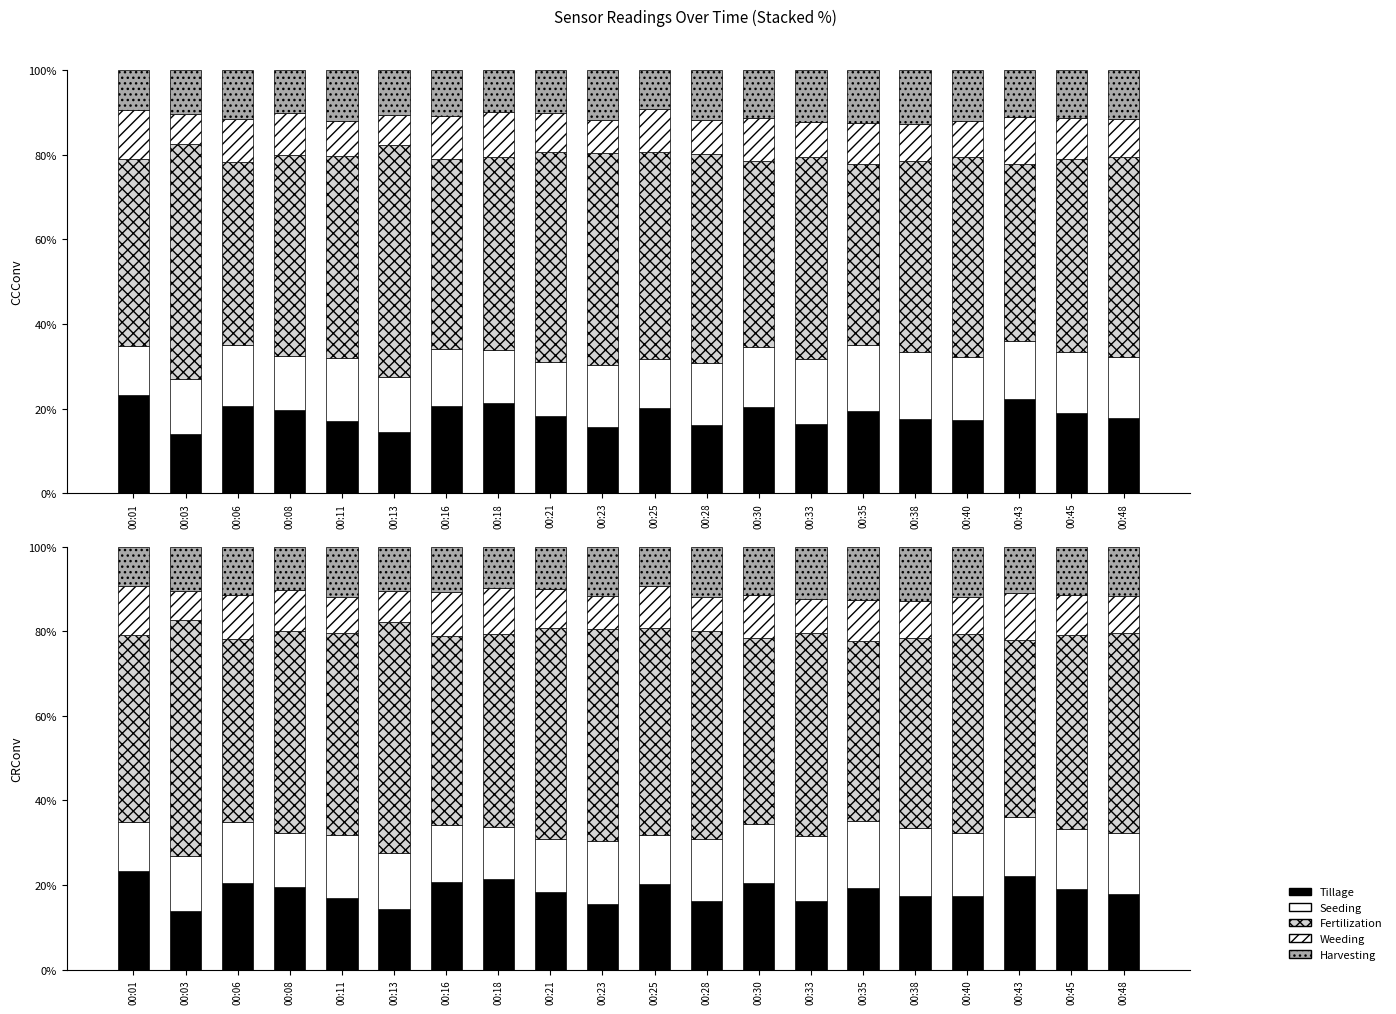

At which category is the sum across all series the highest?

00:18